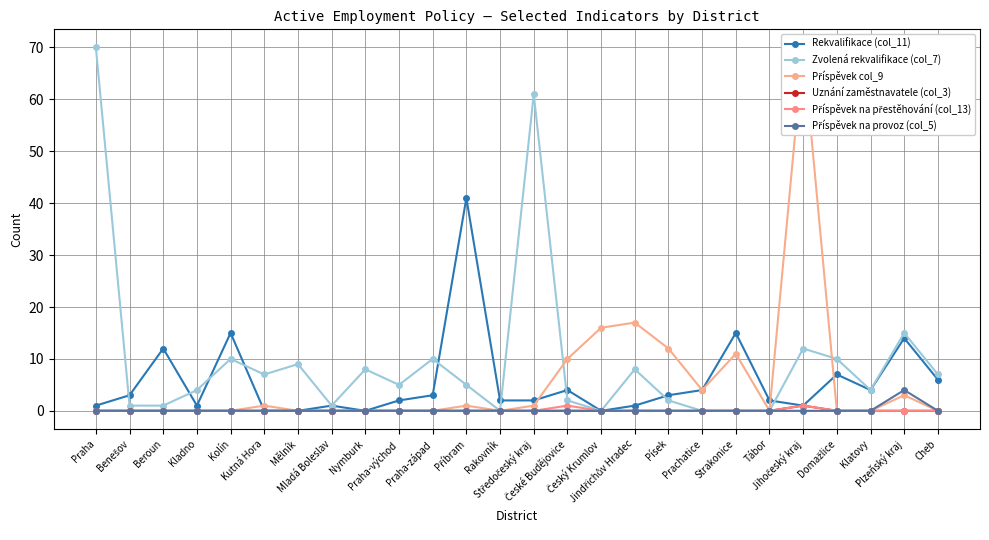

True or false: Rekvalifikace (col_11) has a value of 3 at Praha-východ.

False